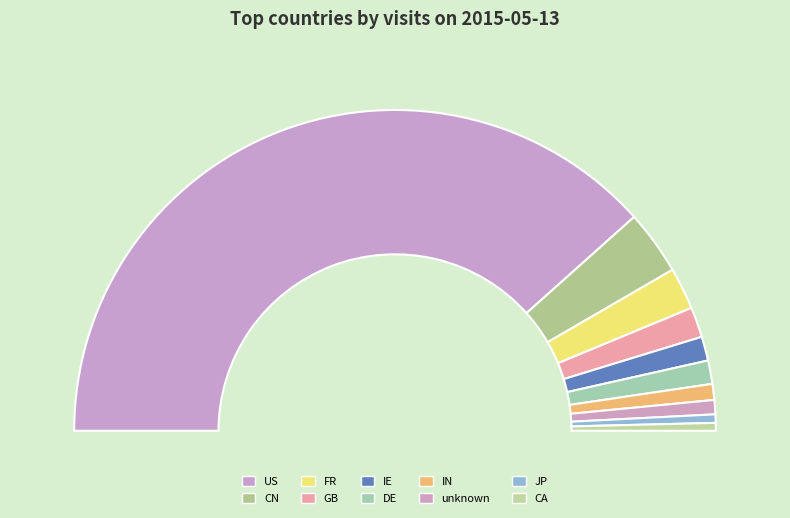

Rank the categories by value from lowest to highest.

CA, JP, unknown, IN, DE, IE, GB, FR, CN, US